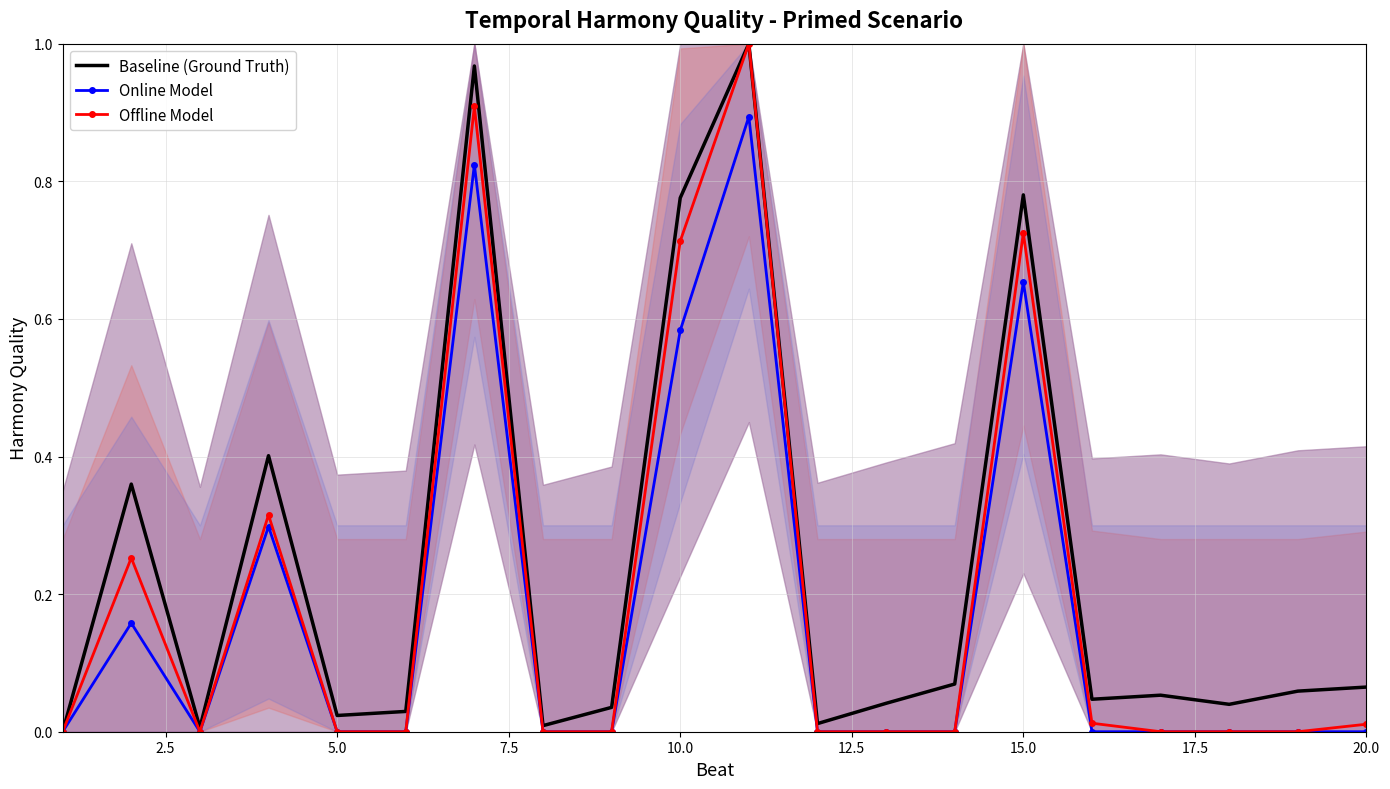

Which series has the widest spread of values?

Baseline (Ground Truth)